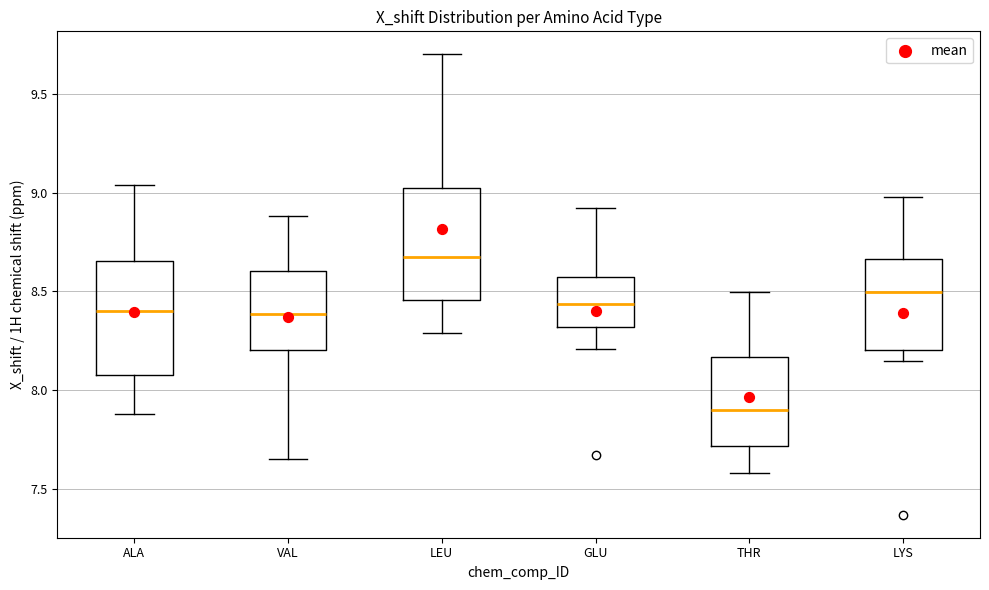

Reading left to right, transcribe this box plot: for each box, give where its median line is, the range the box spans, and where its two whiskers end, as read against the y-axis. The values are not printed on the chart, so give them approximately, as read against the axis.

ALA: median 8.40, box 8.10 to 8.65, whiskers 7.90 to 9.05
VAL: median 8.40, box 8.20 to 8.60, whiskers 7.65 to 8.90
LEU: median 8.70, box 8.45 to 9.00, whiskers 8.30 to 9.70
GLU: median 8.45, box 8.30 to 8.55, whiskers 8.20 to 8.90
THR: median 7.90, box 7.70 to 8.15, whiskers 7.60 to 8.50
LYS: median 8.50, box 8.20 to 8.65, whiskers 8.15 to 9.00